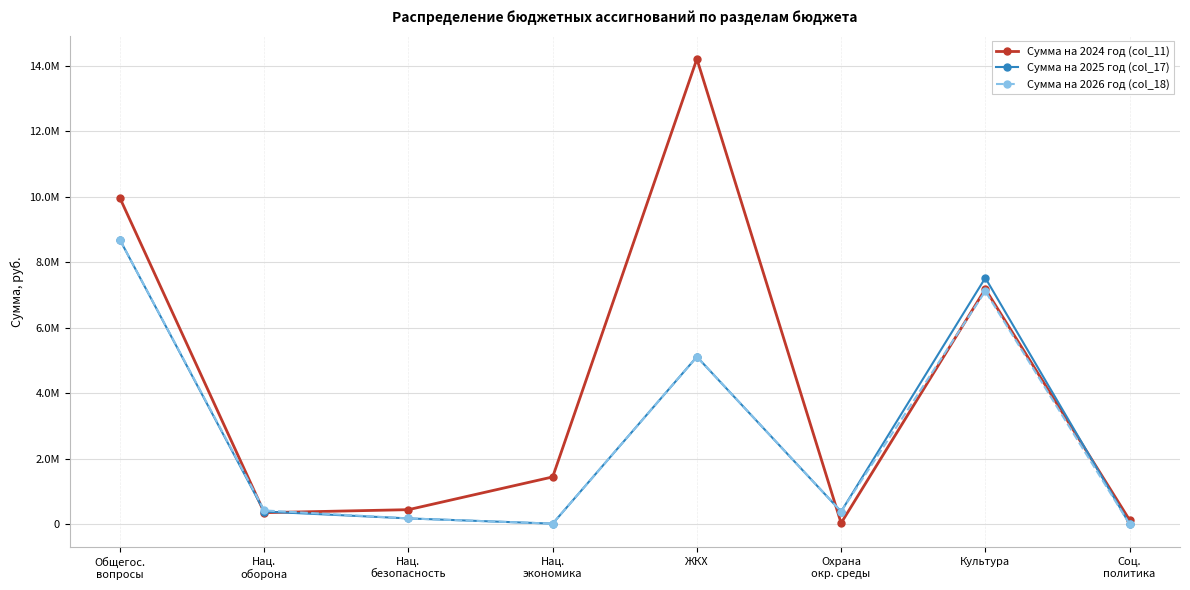

What are all the series names shown in the legend?

Сумма на 2024 год (col_11), Сумма на 2025 год (col_17), Сумма на 2026 год (col_18)